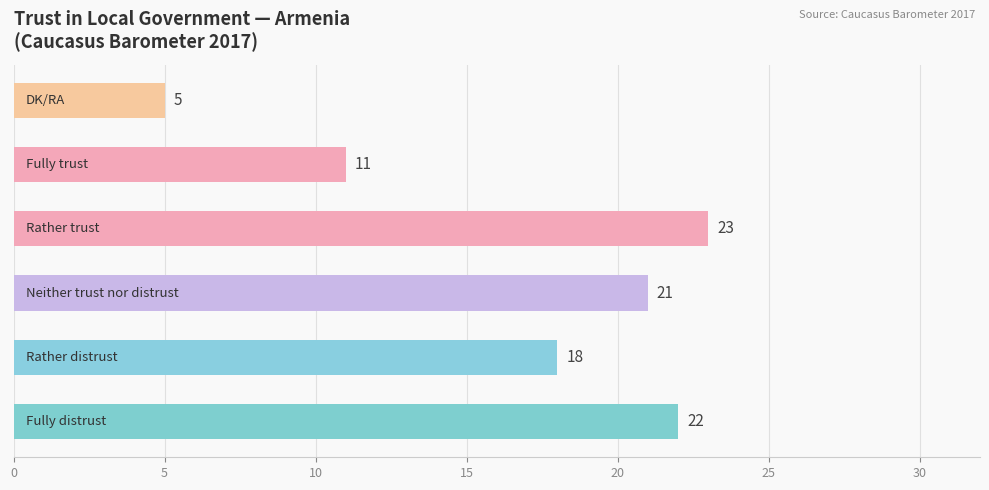

What is the minimum value shown in the chart?

5